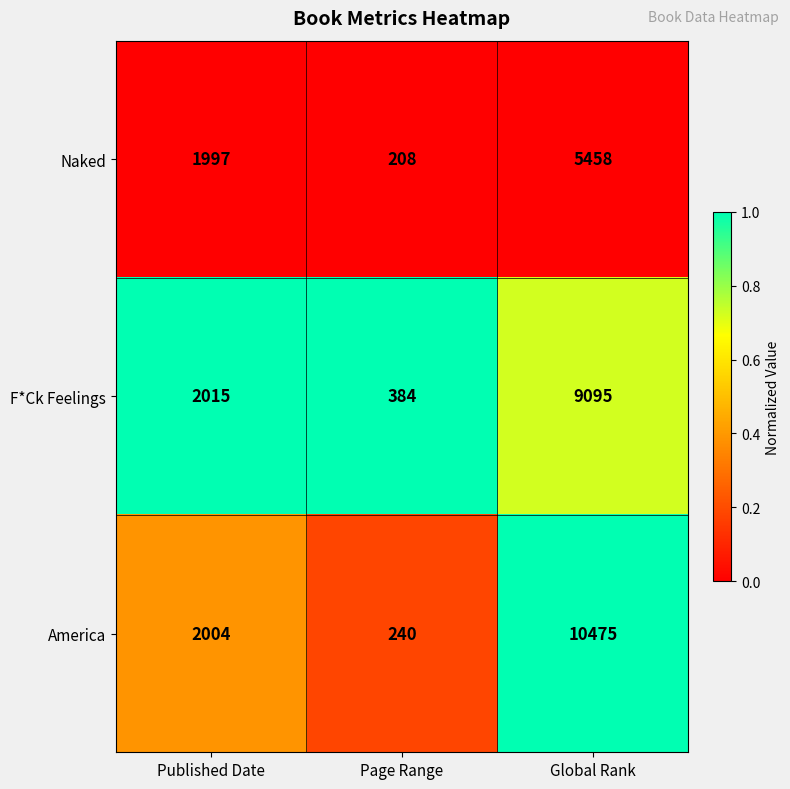

How many categories are shown in the chart?

3